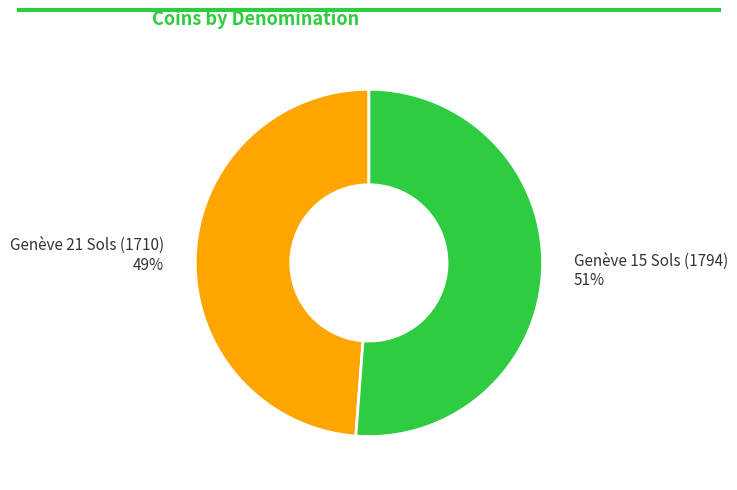

Approximately how many times larger is the value at Genève 21 Sols (1710) compared to Genève 15 Sols (1794)?

1.0